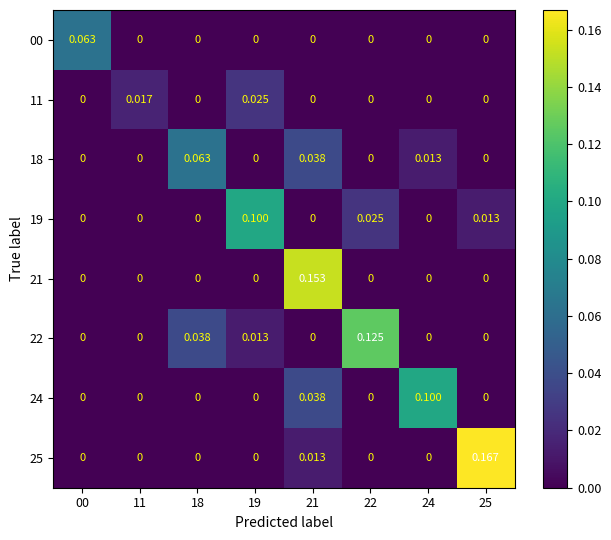

At 19, list the series in order from largest to smallest.

19, 11, 22, 00, 18, 21, 24, 25